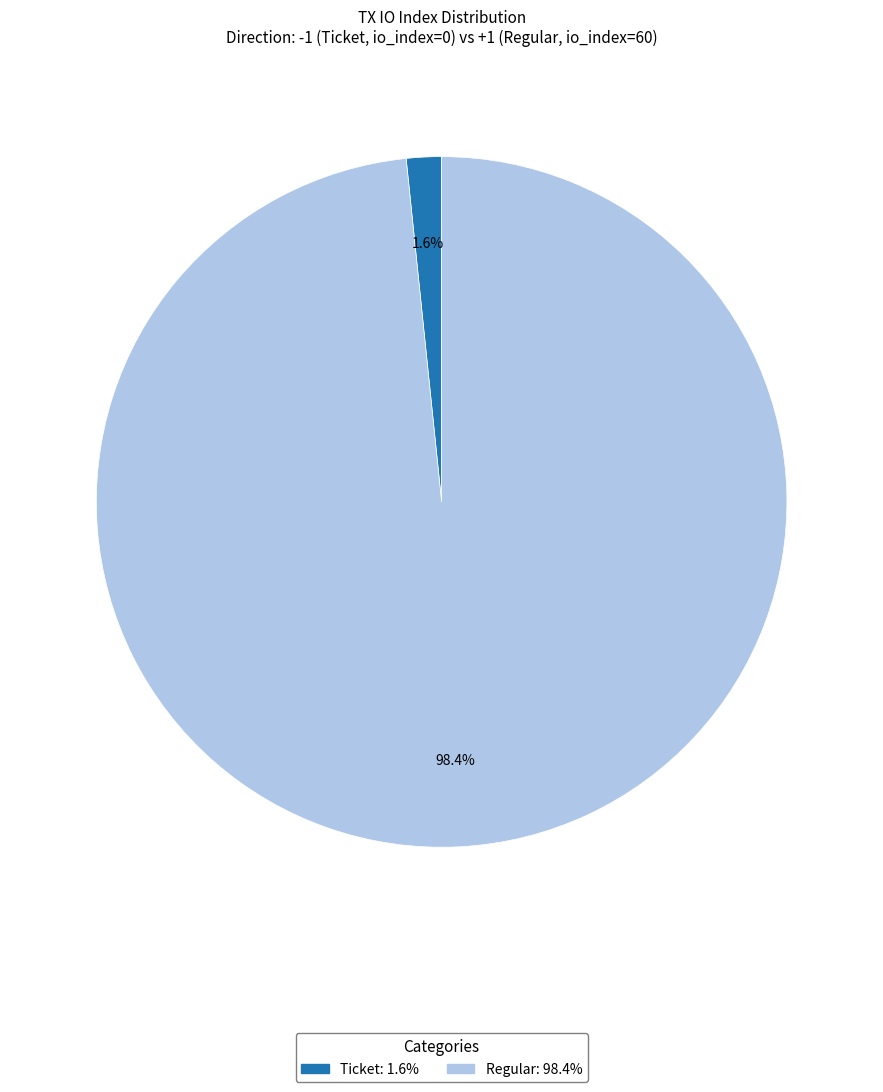

Does any single category account for the majority?

Yes